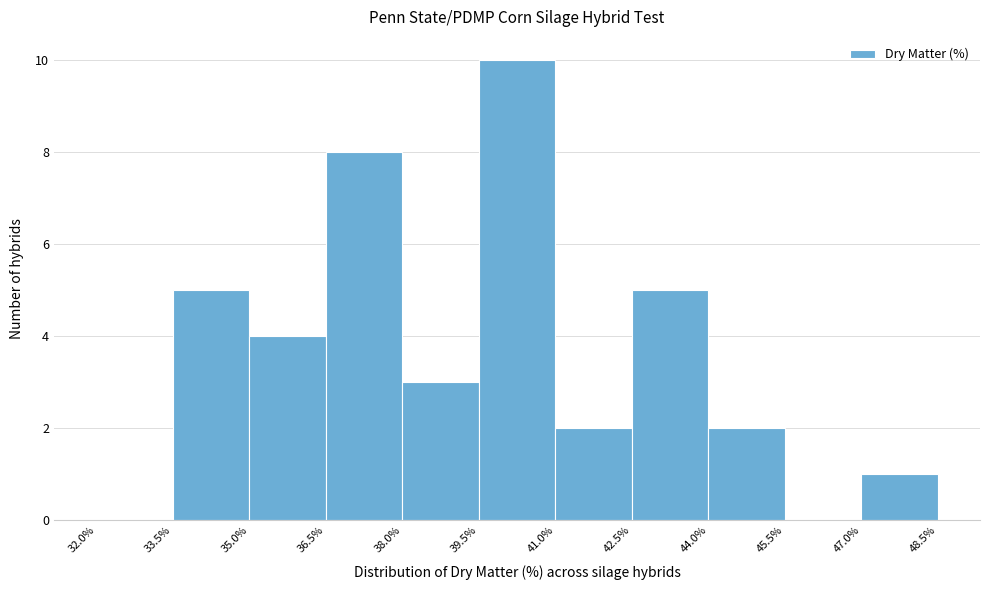

Which range on the x-axis has the tallest bar?

39.5% to 41.0%